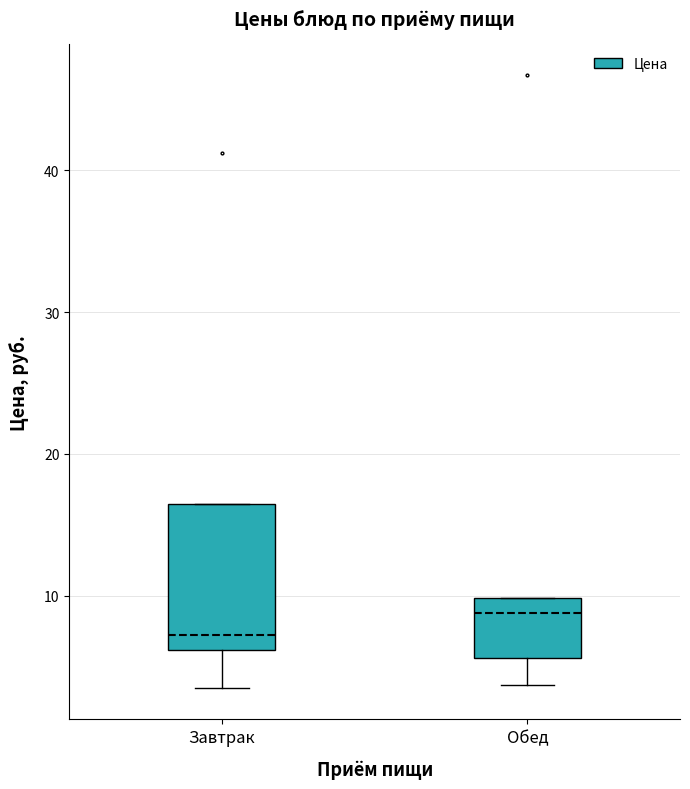

Reading left to right, read every box against the y-axis: the position of its median line, the range the box covers, and the ends of its whiskers. The values are not printed on the chart, so give them approximately, as read against the axis.

Завтрак: median 7, box 6 to 17, whiskers 3 to 17
Обед: median 9, box 6 to 10, whiskers 4 to 10